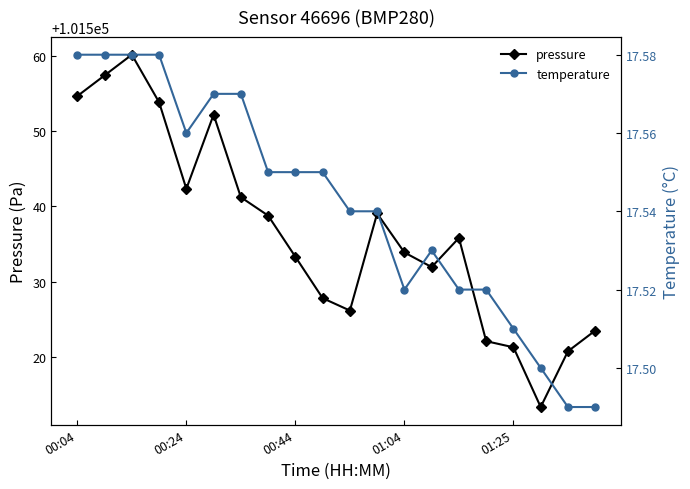

What is the maximum value shown in the chart?

101560.2